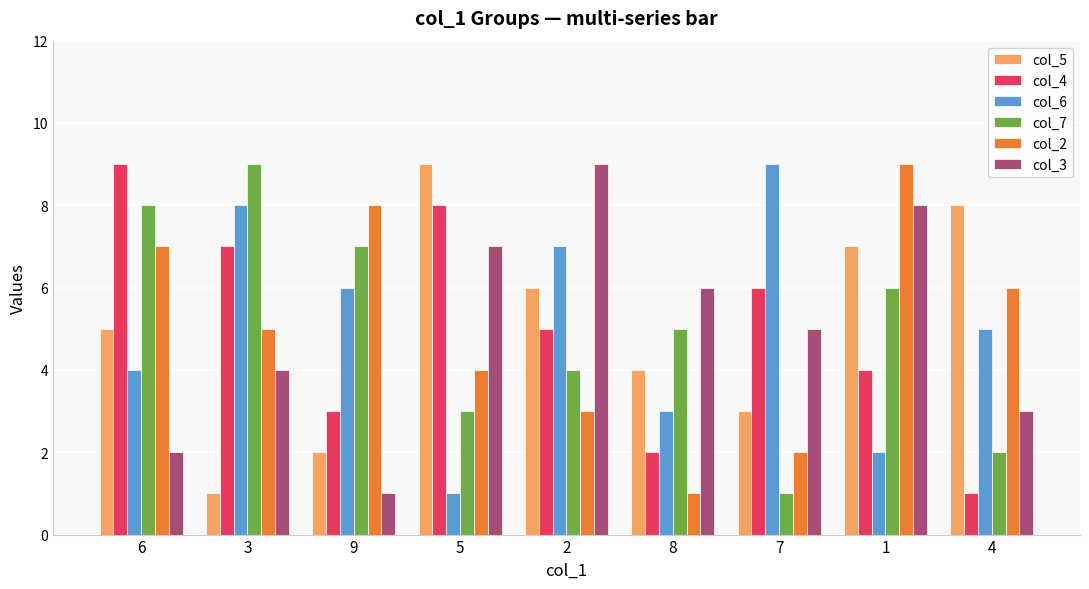

The col_2 series shows 7 at 6. True or false?

True